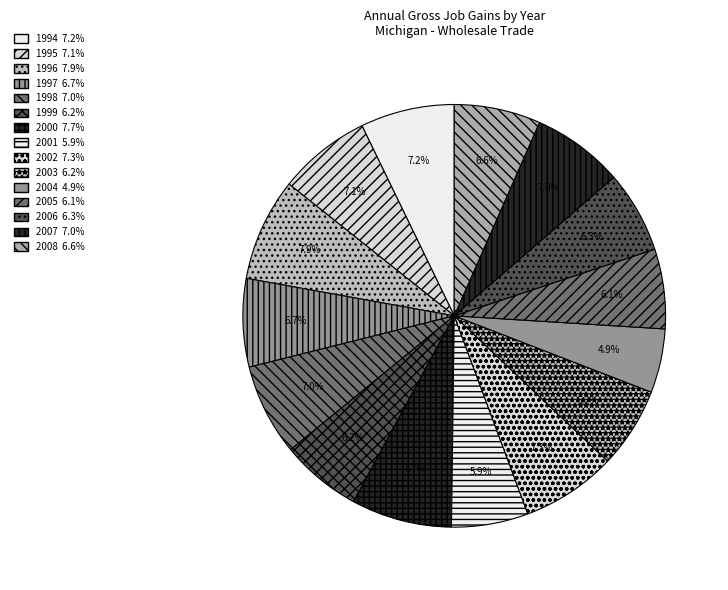

Is there any slice that represents more than half of the pie?

No